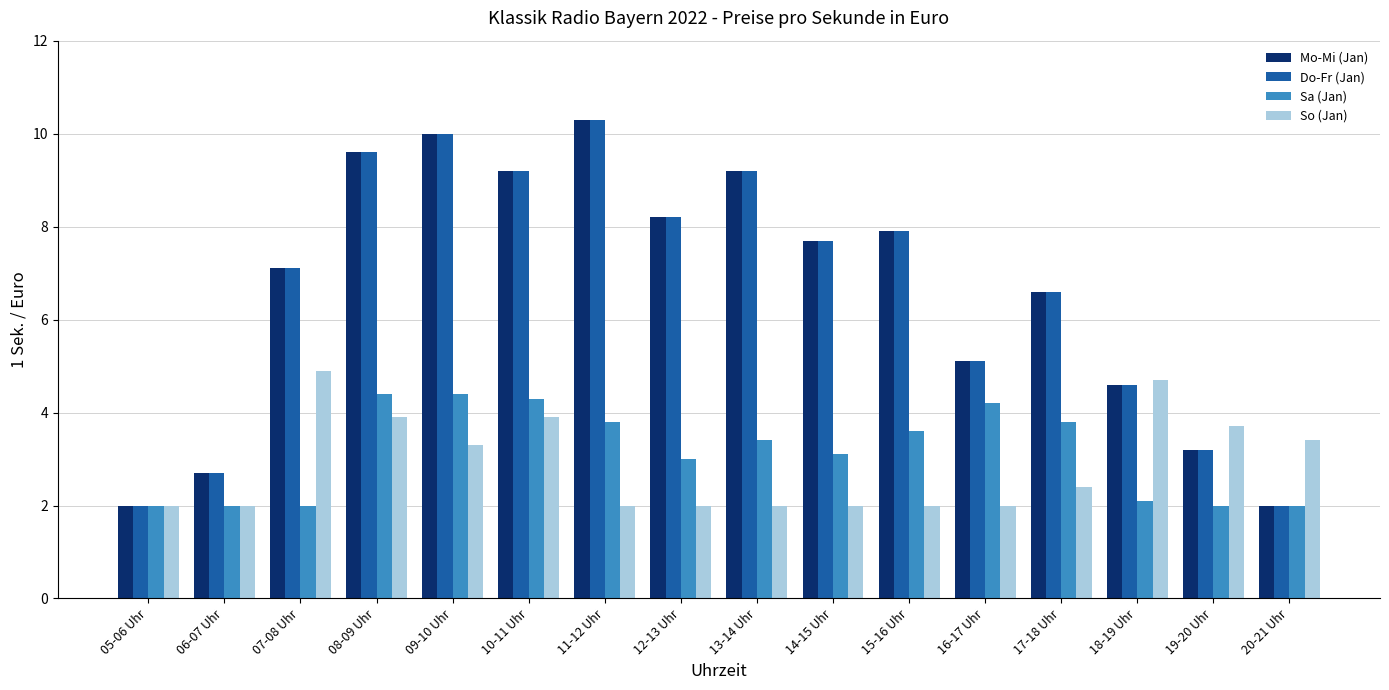

What is the difference between the highest and lowest values at 13-14 Uhr?

7.2